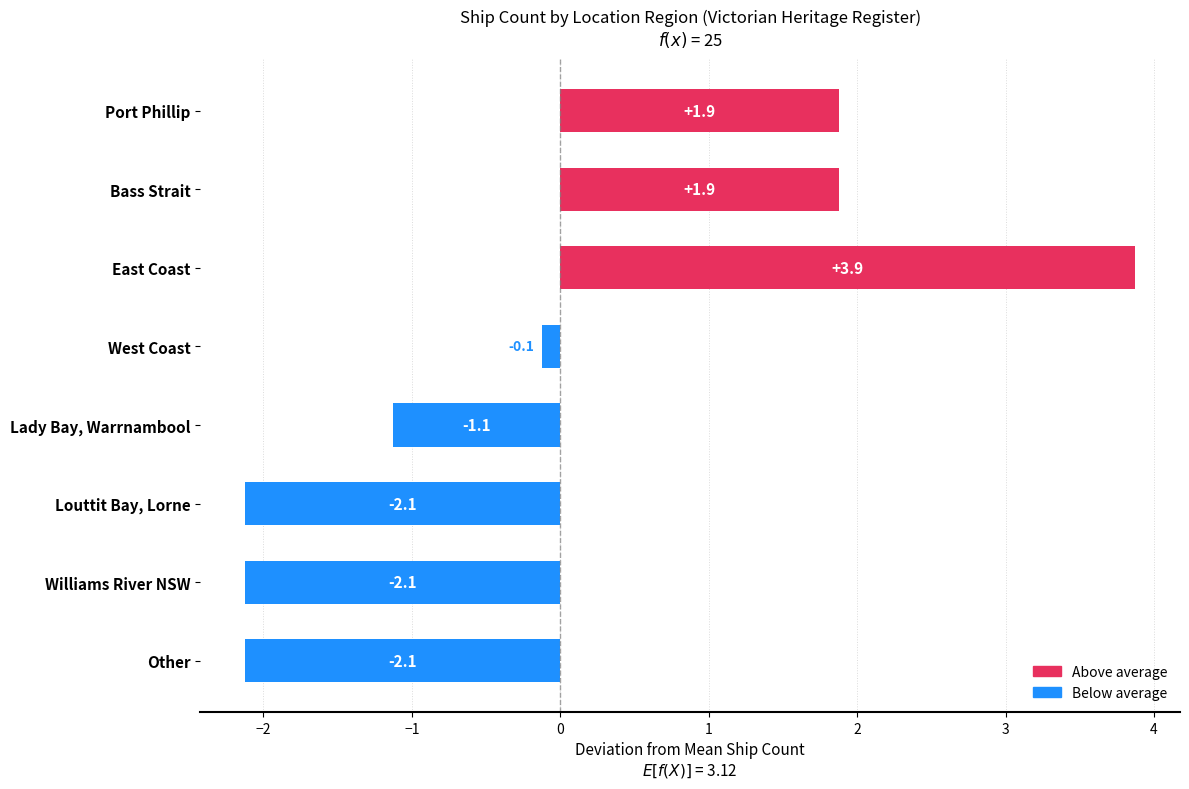

Where is the data nearest to the value 0?

West Coast